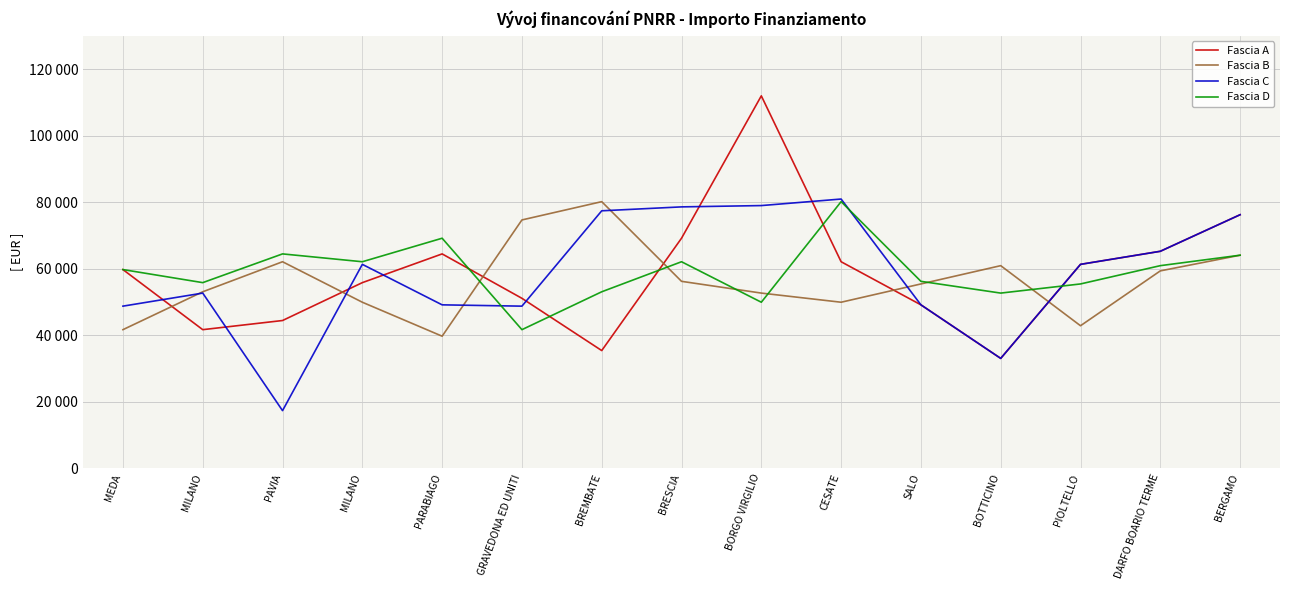

Does the chart have visible grid lines?

Yes